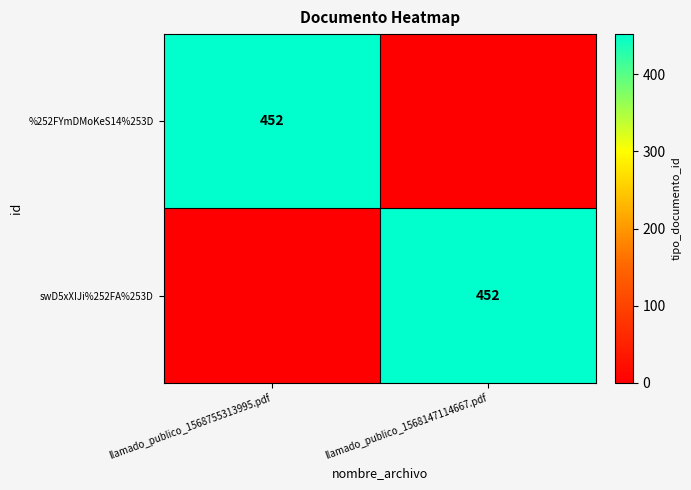

The %252FYmDMoKeS14%253D series shows 252 at llamado_publico_1568755313995.pdf. True or false?

False